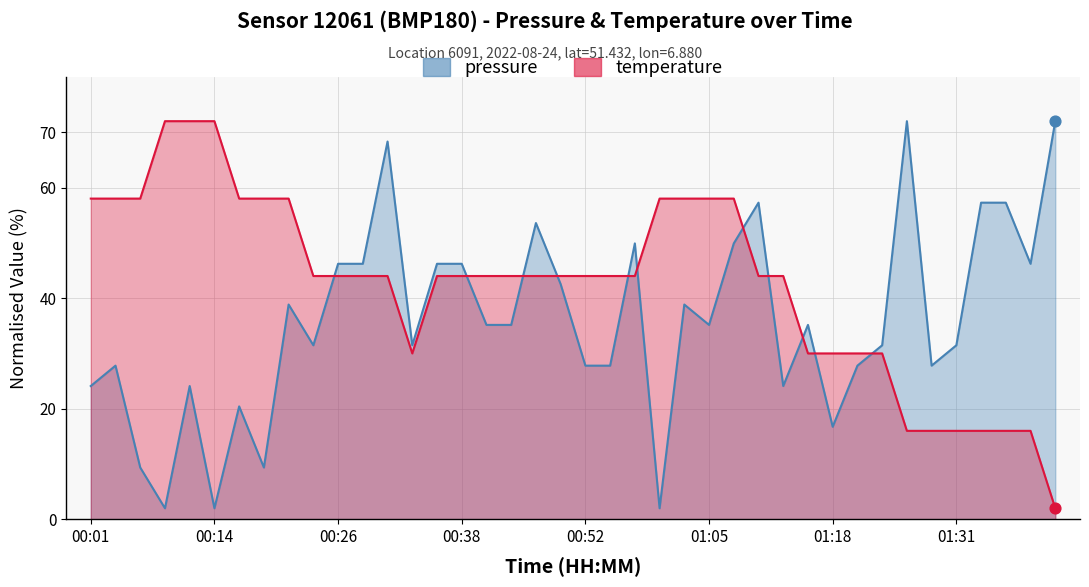

Which series contains the highest Y value?

pressure